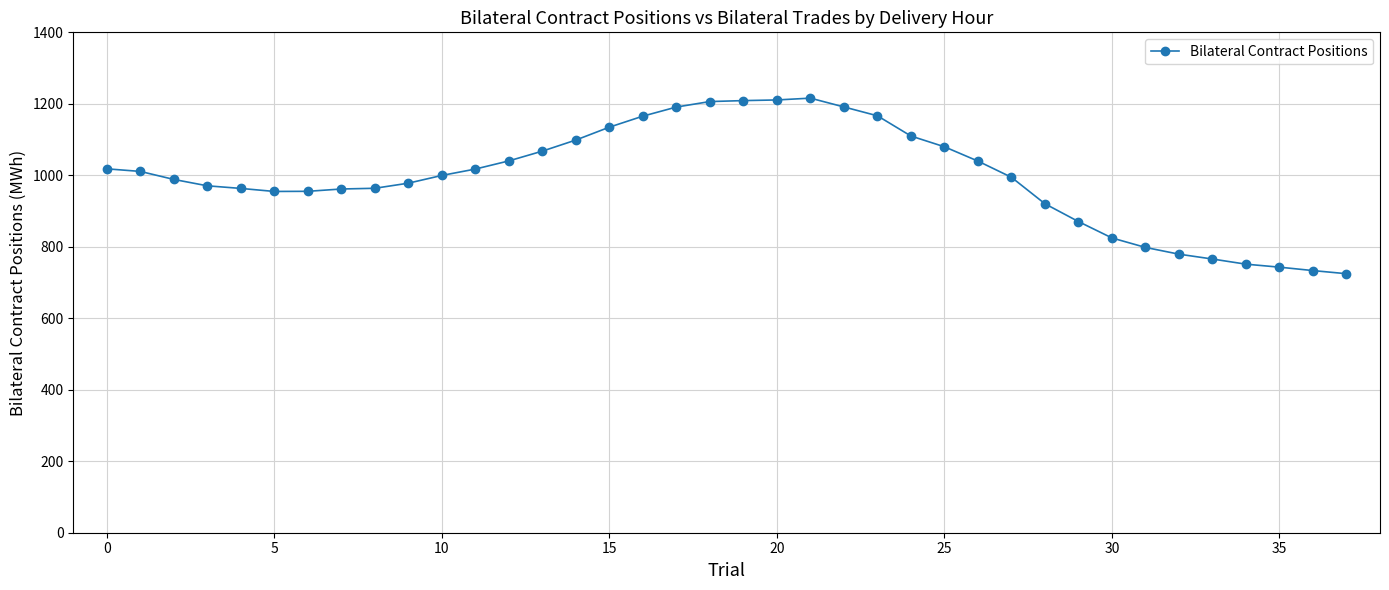

What is the average value?

995.1